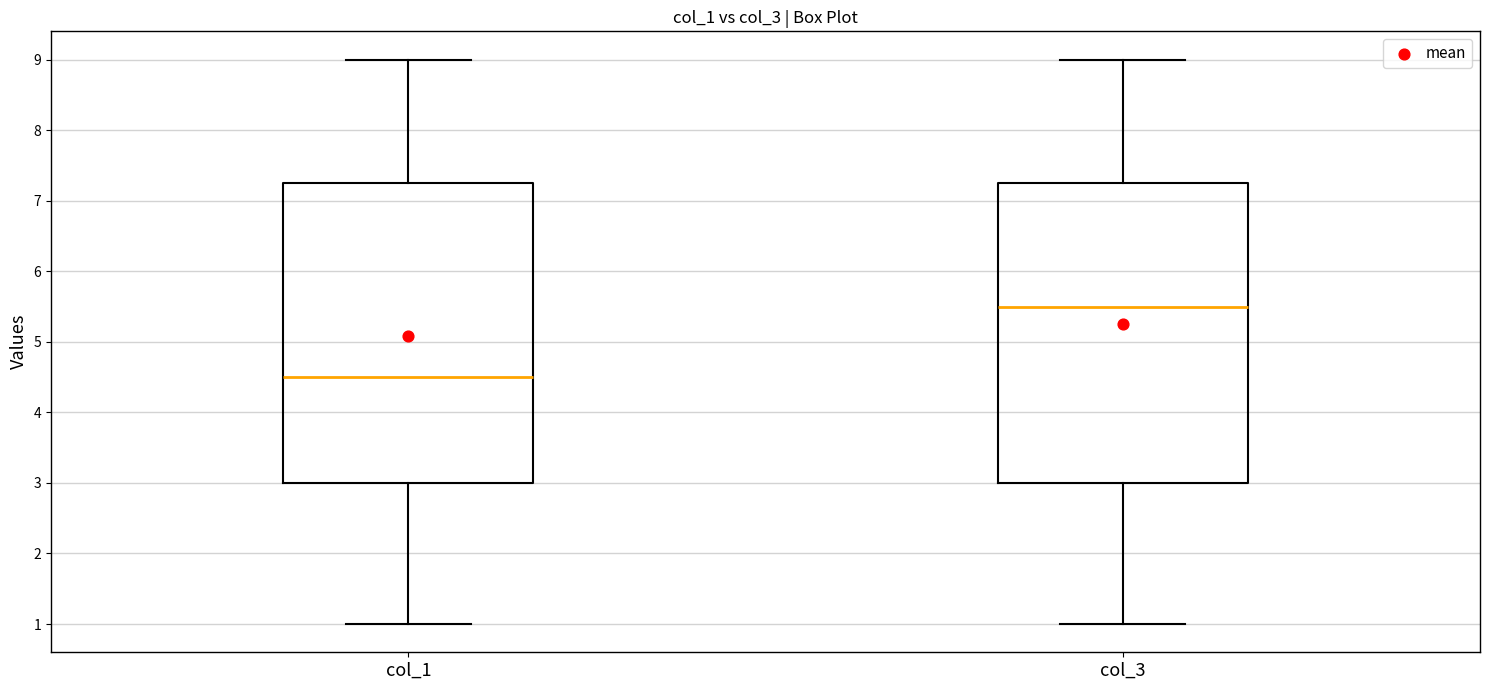

Reading left to right, read every box against the y-axis: the position of its median line, the range the box covers, and the ends of its whiskers. The values are not printed on the chart, so give them approximately, as read against the axis.

col_1: median 4.5, box 3.0 to 7.3, whiskers 1.0 to 9.0
col_3: median 5.5, box 3.0 to 7.3, whiskers 1.0 to 9.0